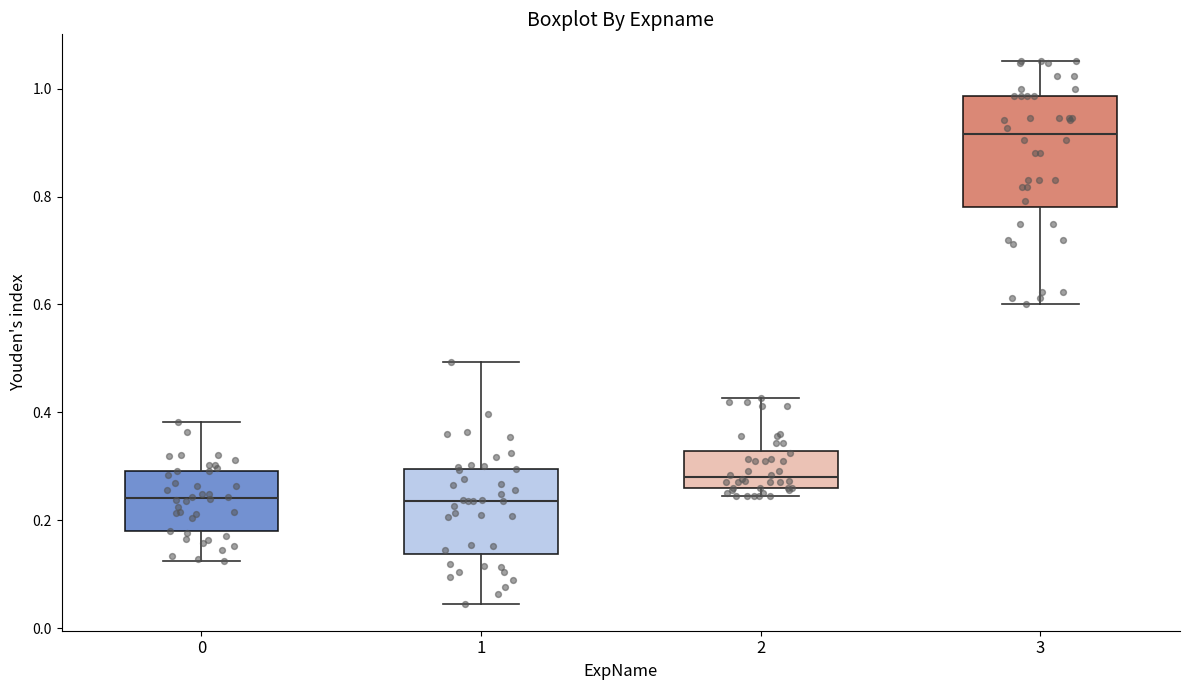

Reading left to right, transcribe this box plot: for each box, give where its median line is, the range the box spans, and where its two whiskers end, as read against the y-axis. The values are not printed on the chart, so give them approximately, as read against the axis.

0: median 0.24, box 0.18 to 0.30, whiskers 0.12 to 0.38
1: median 0.24, box 0.14 to 0.30, whiskers 0.04 to 0.50
2: median 0.28, box 0.26 to 0.32, whiskers 0.24 to 0.42
3: median 0.92, box 0.78 to 0.98, whiskers 0.60 to 1.06